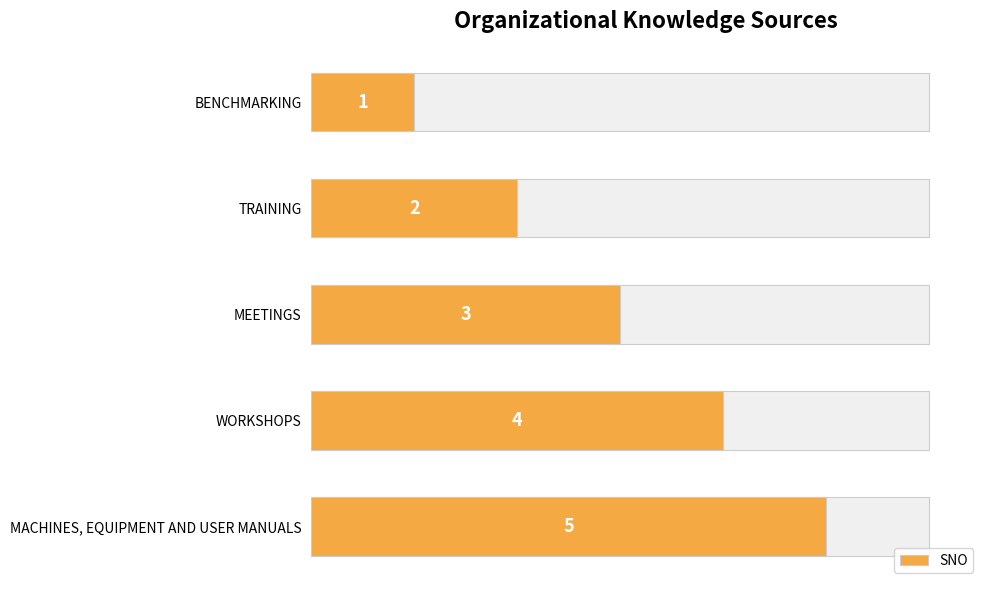

What is the sum of all values?

15